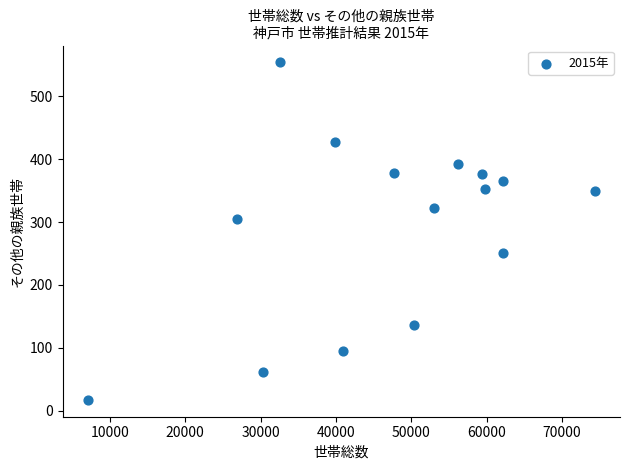

What Y value in the scatter plot is closest to 285?

305.0